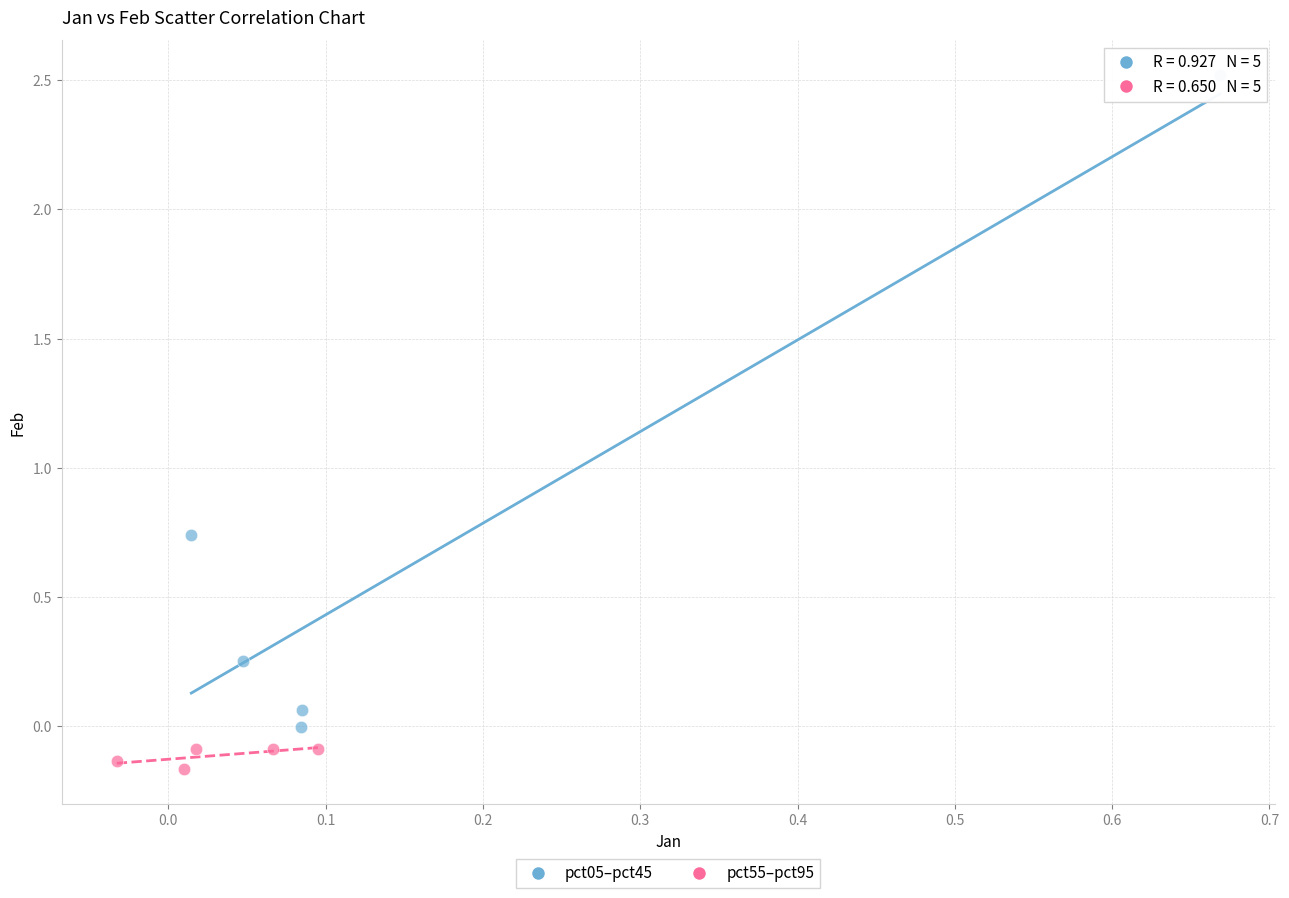

Which series reaches the maximum Y coordinate?

pct05–pct45